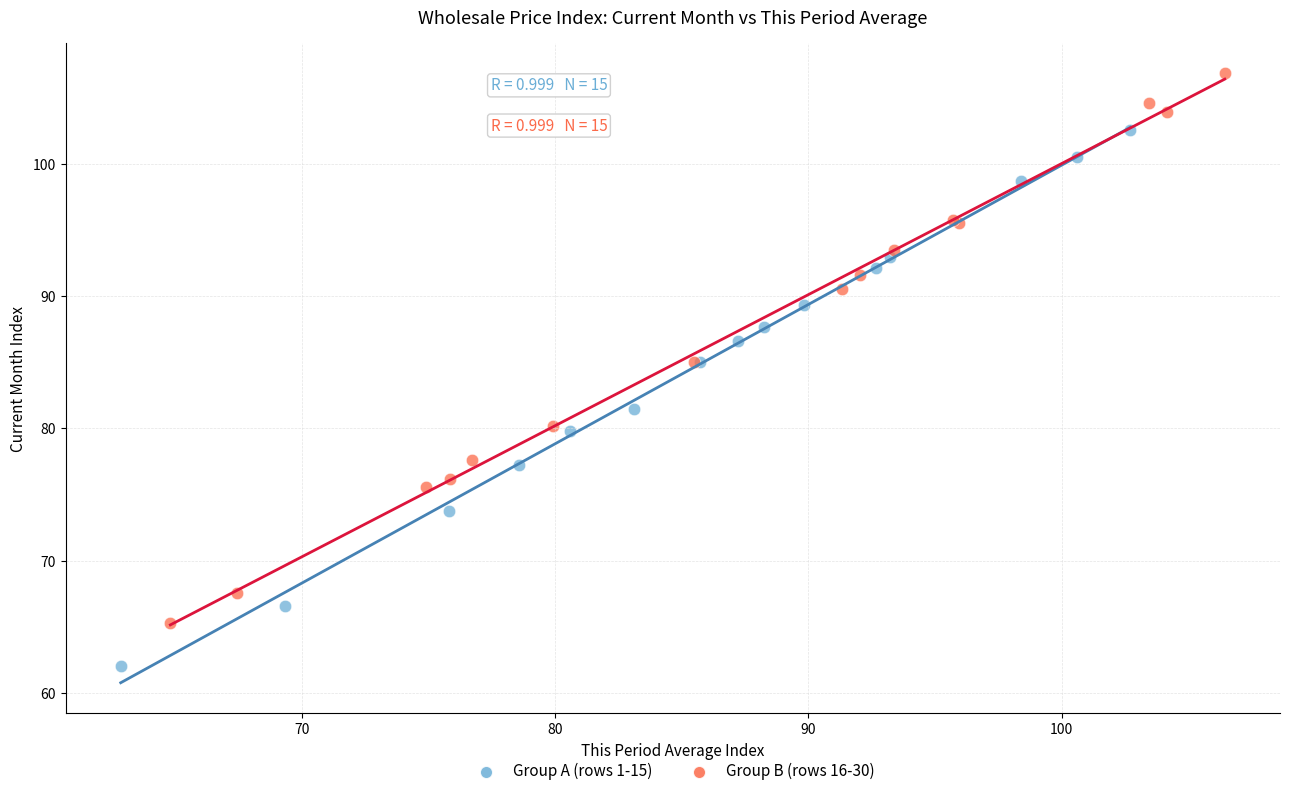

Which series contains the highest Y value?

Group B (rows 16-30)